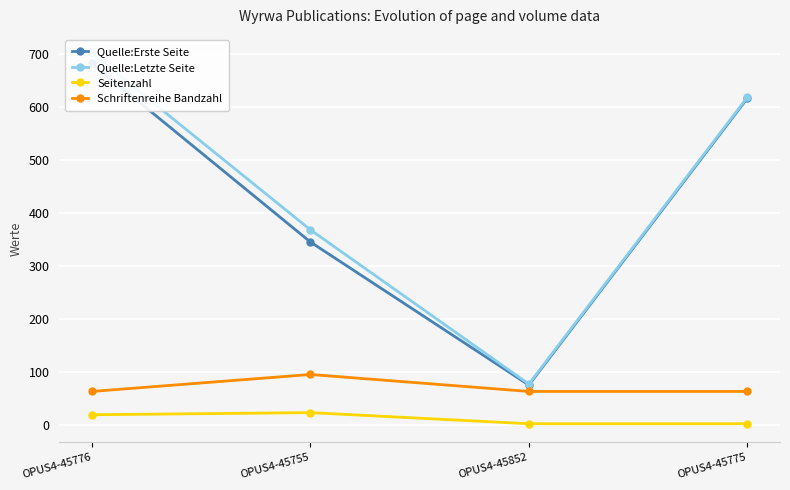

Is it true that Schriftenreihe Bandzahl equals 112 at OPUS4-45852?

False